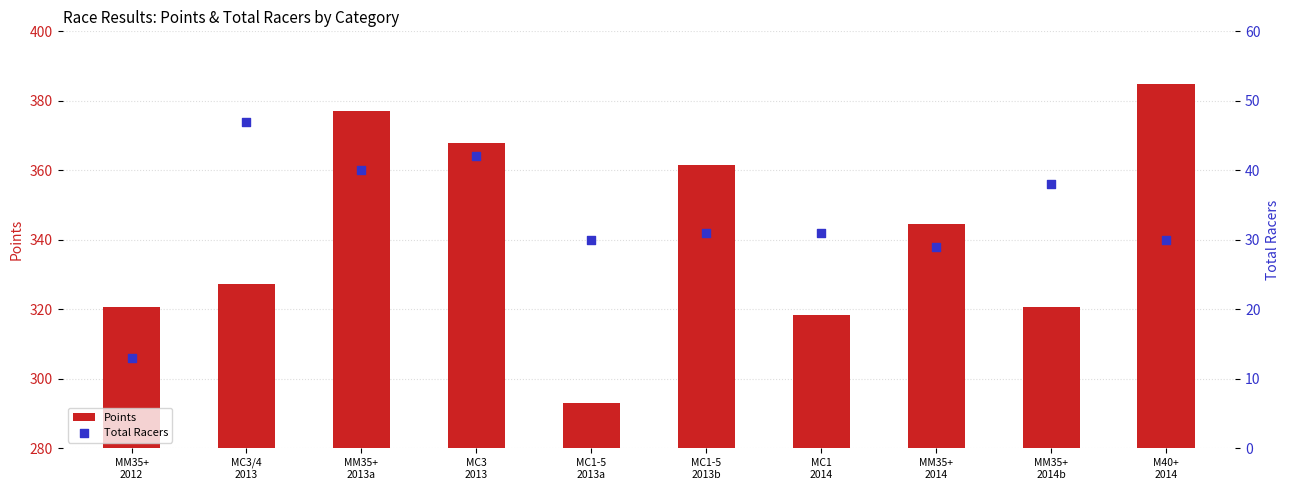

Which series has the widest spread of Y values?

Points